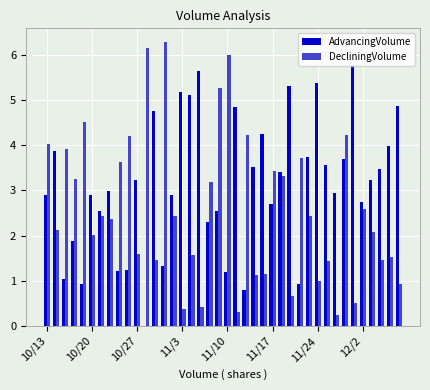

What is the sum of all AdvancingVolume values?

124.8